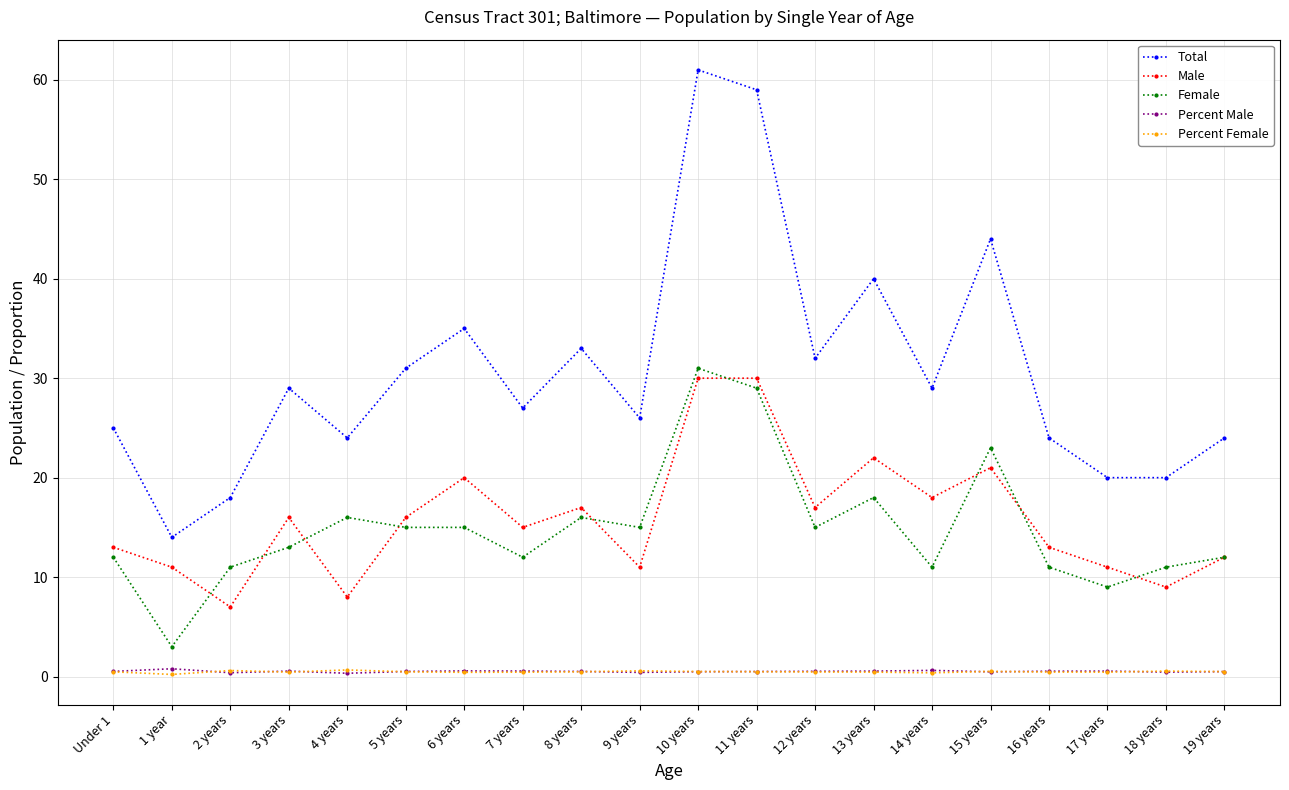

The Male series shows 16.0 at 5 years. True or false?

True